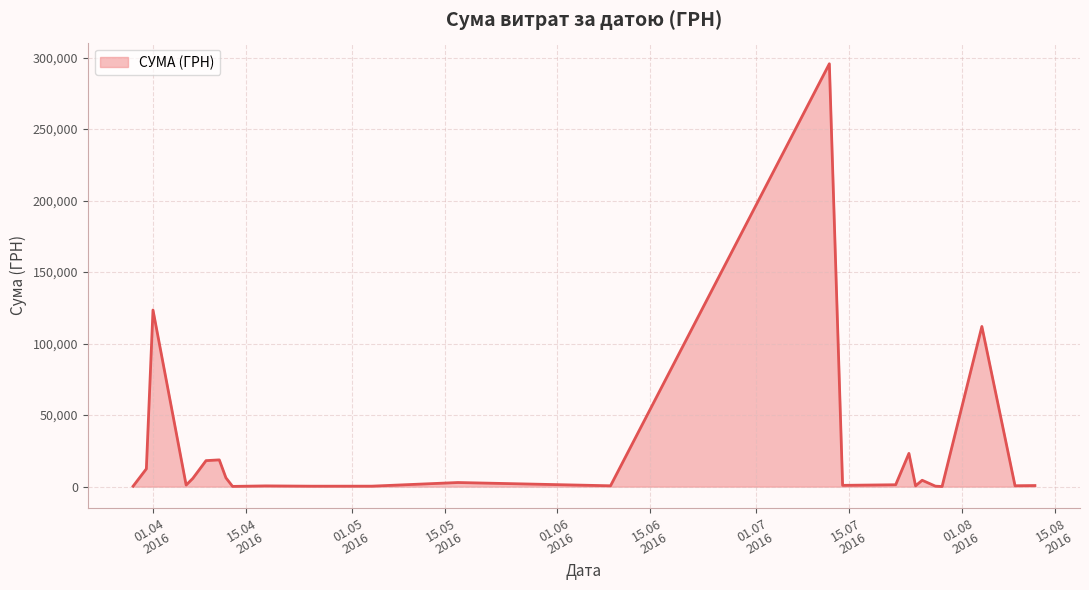

True or false: the data has more than 0 interior local peaks.

True